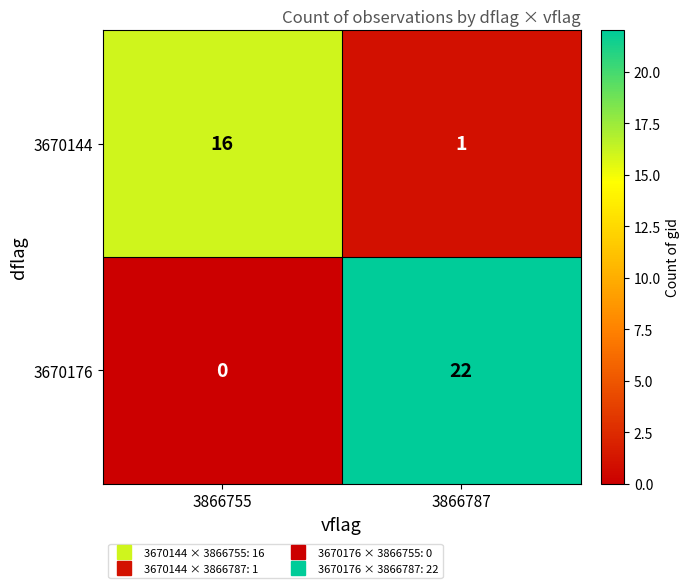

At which category is the sum across all series the highest?

3866787